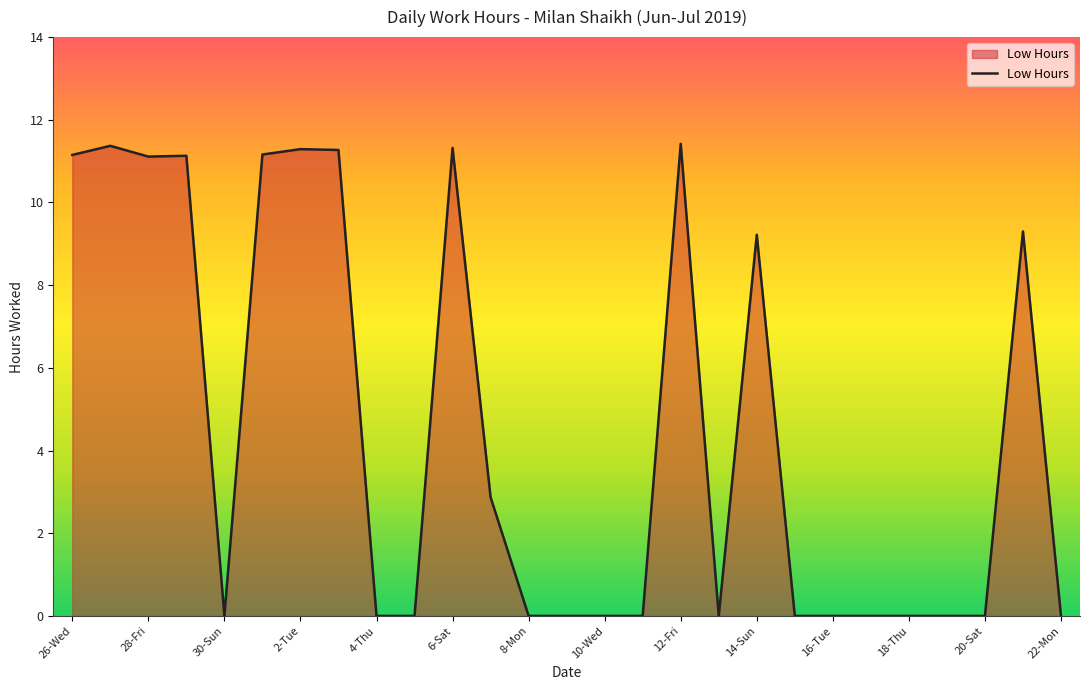

What is the difference between the maximum and minimum values?

11.4